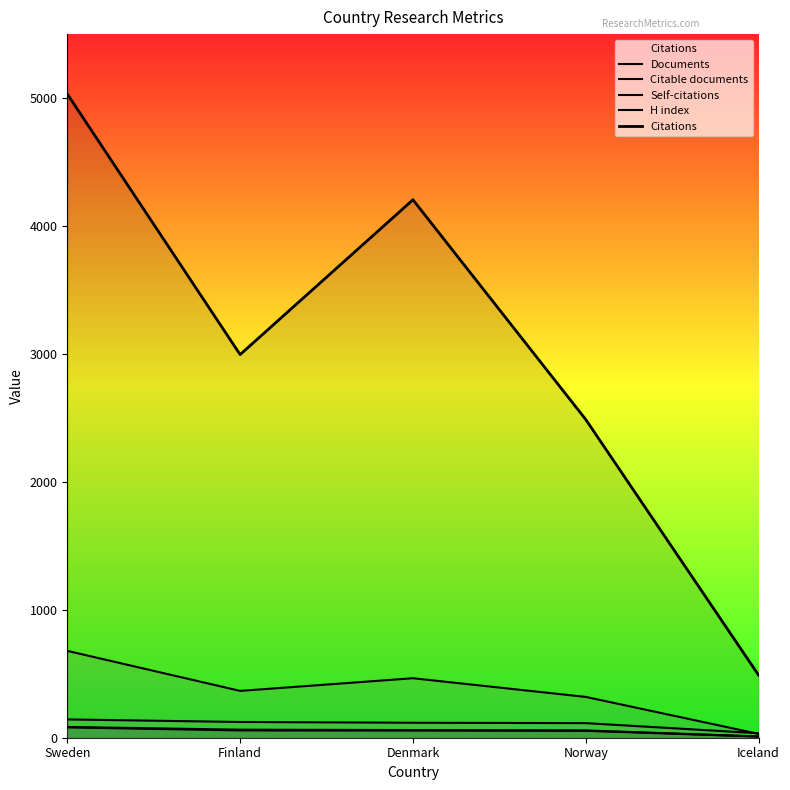

What is the label of the 4th point from the right?

Finland